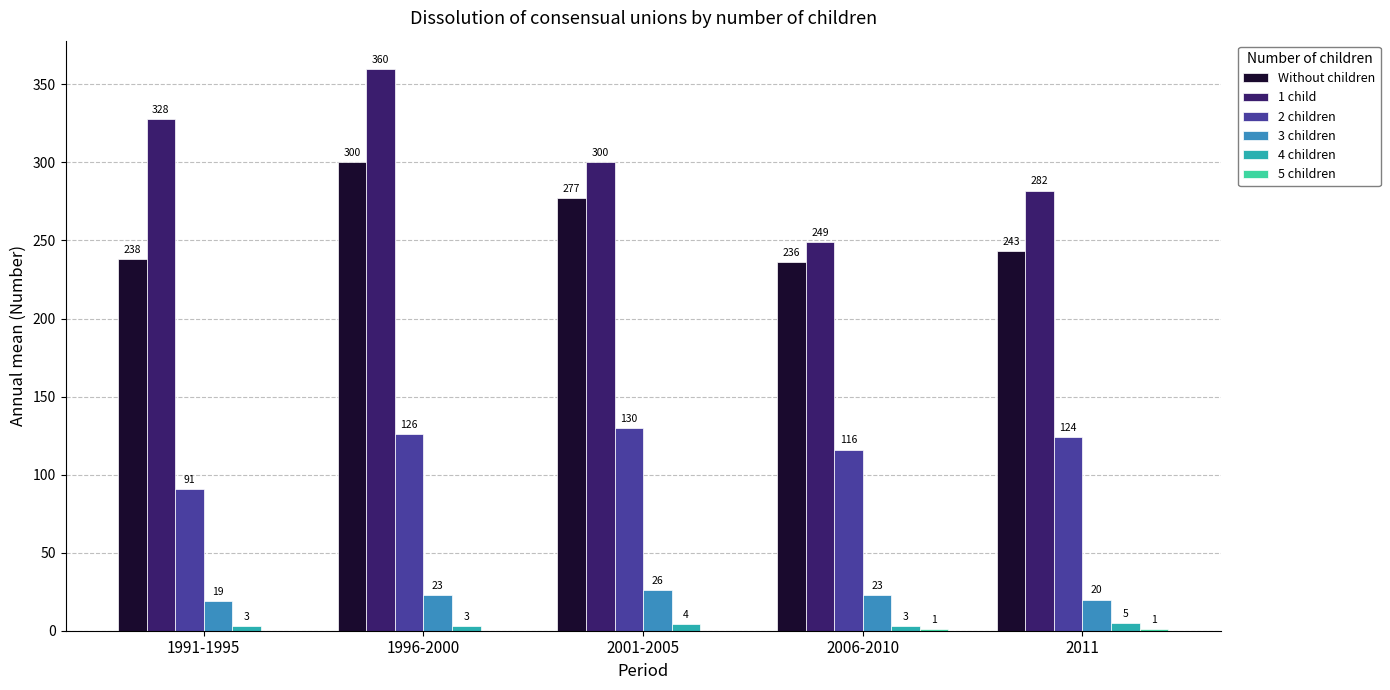

Where does the 2 children series first go above 124?

1996-2000